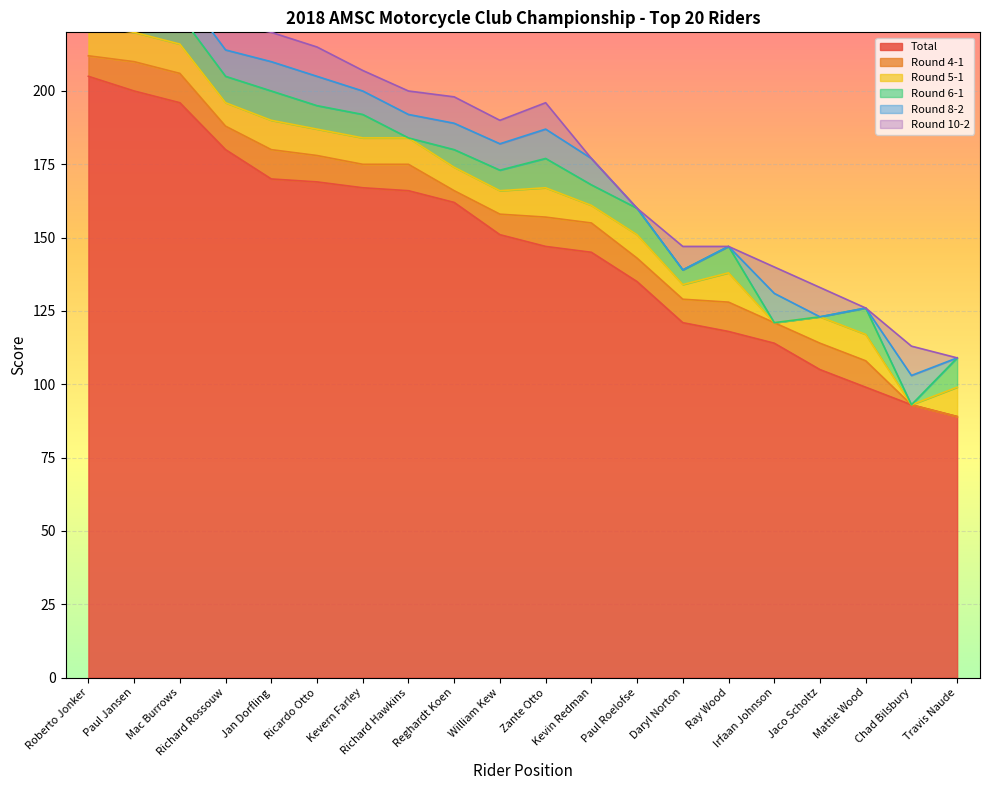

What is the value of the Round 5-1 point at the 13th from the left?

8